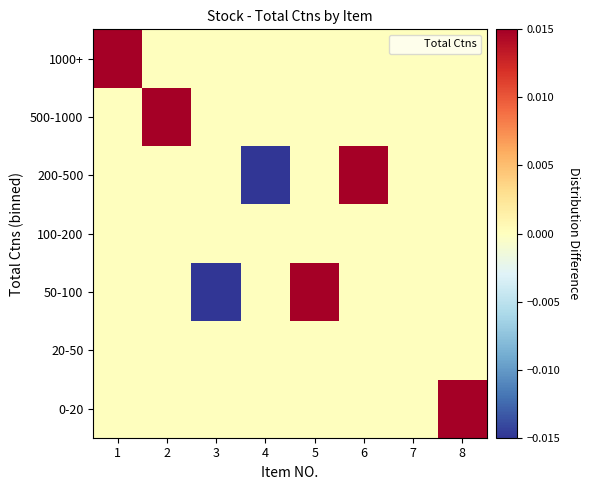

How many data points does each series have?

8